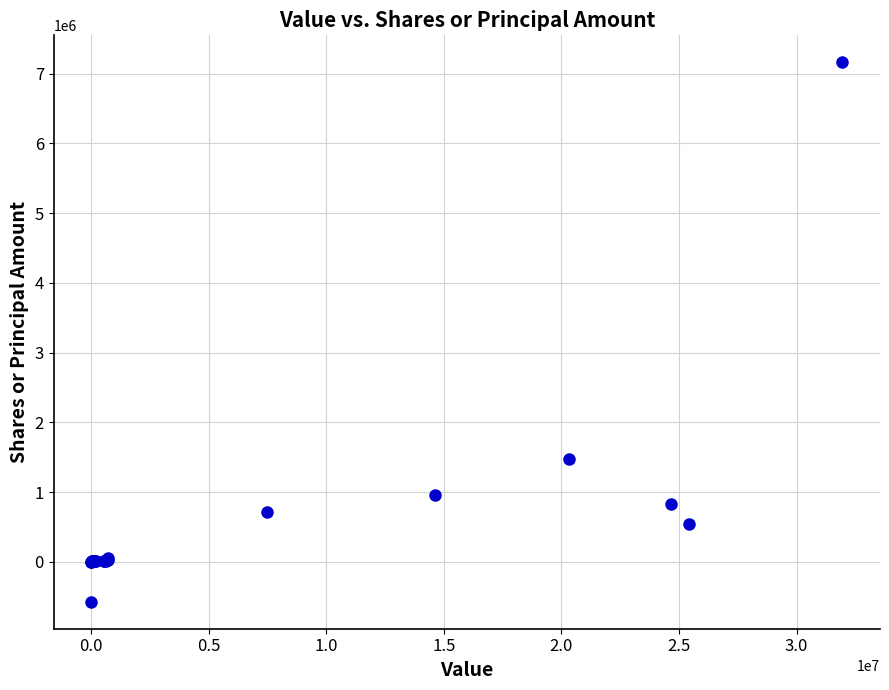

What Y value in the scatter plot is closest to 3295991?

1469355